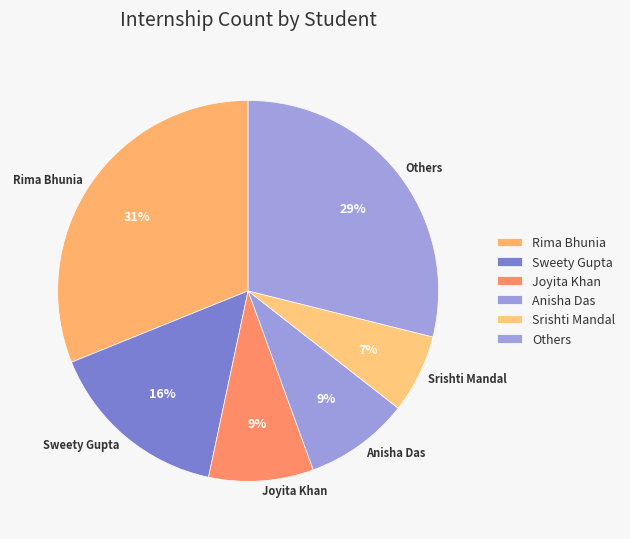

To the nearest percent, what is the difference between the Rima Bhunia and Joyita Khan slice percentages?

22%